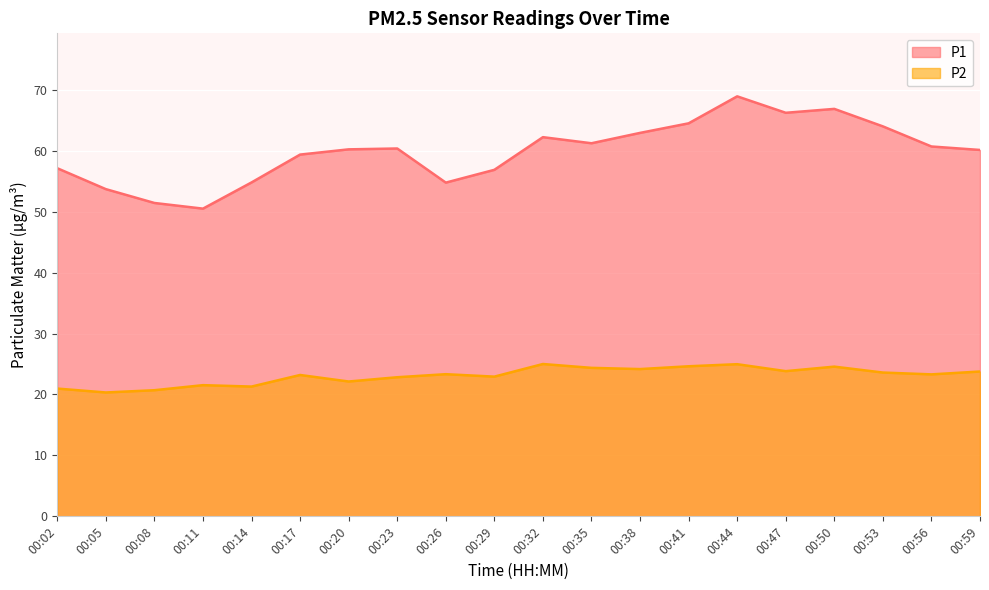

Which series has the widest spread of values?

P1